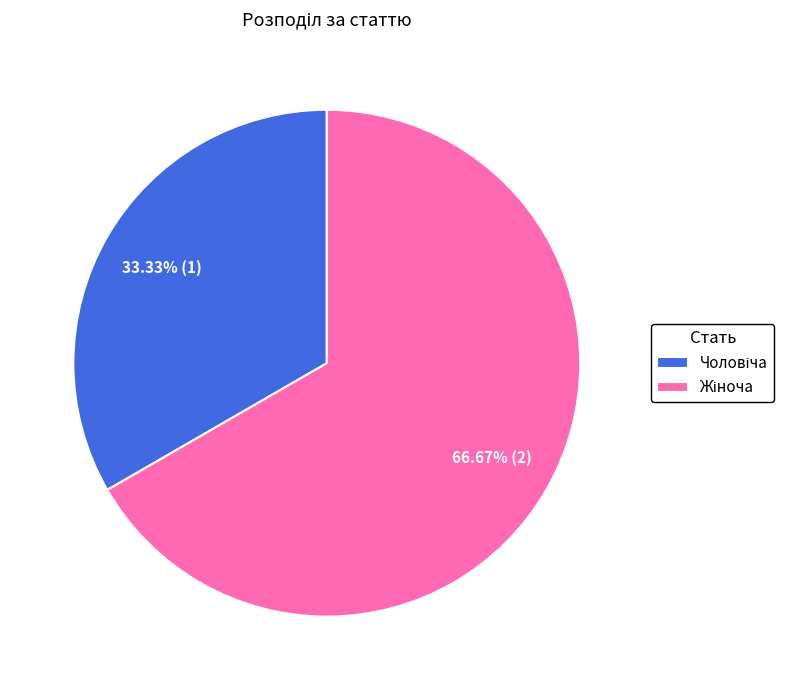

Is there a majority slice in this chart?

Yes